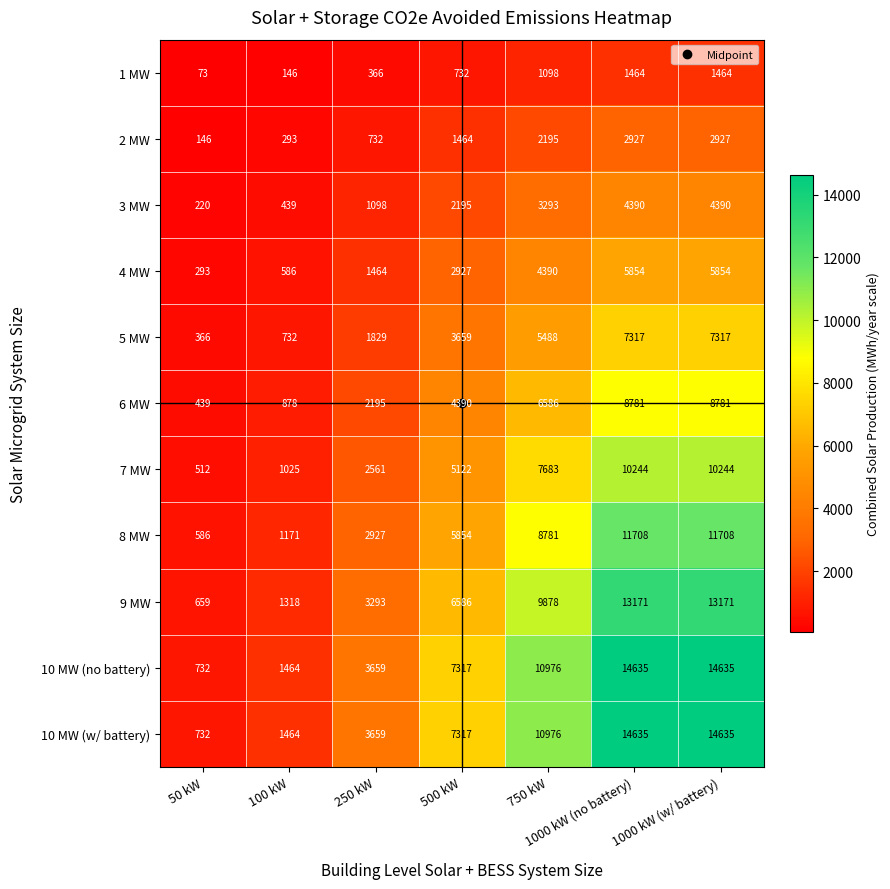

How many values in the 10 MW (w/ battery) series are below 7317?

3